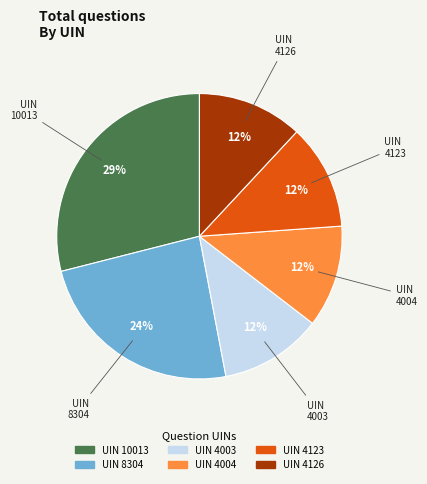

To the nearest percent, what is the difference between the largest and smallest slice percentages?

17%